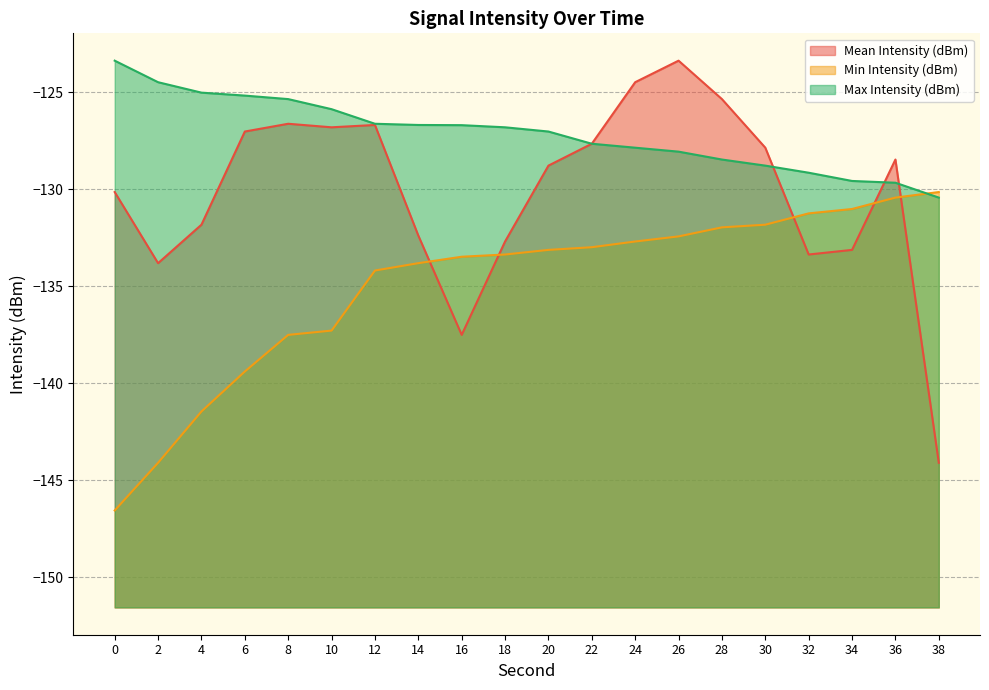

Where is the first local minimum for Mean Intensity (dBm)?

2